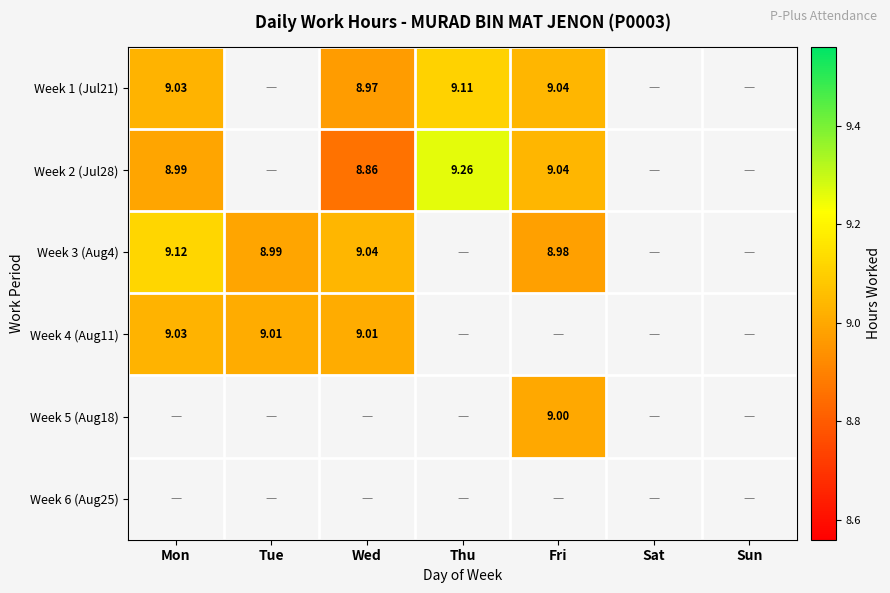

How many series are shown in this chart?

6